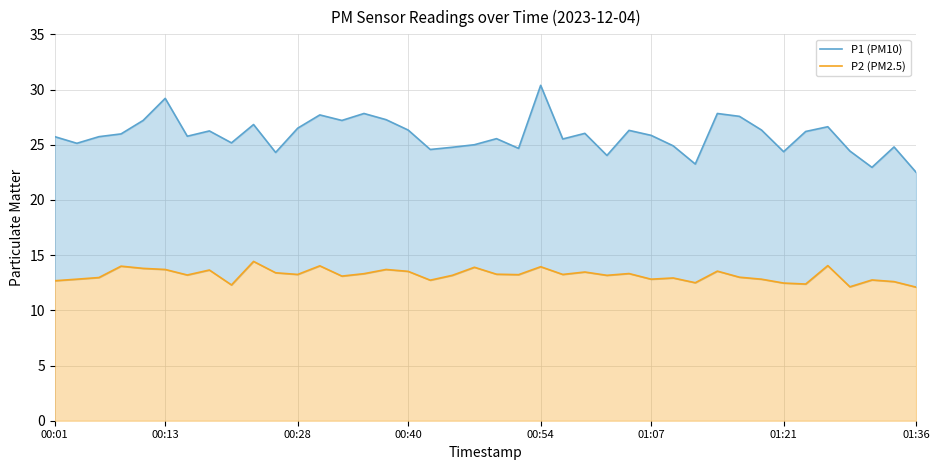

Which series has the largest total across all categories?

P1 (PM10)